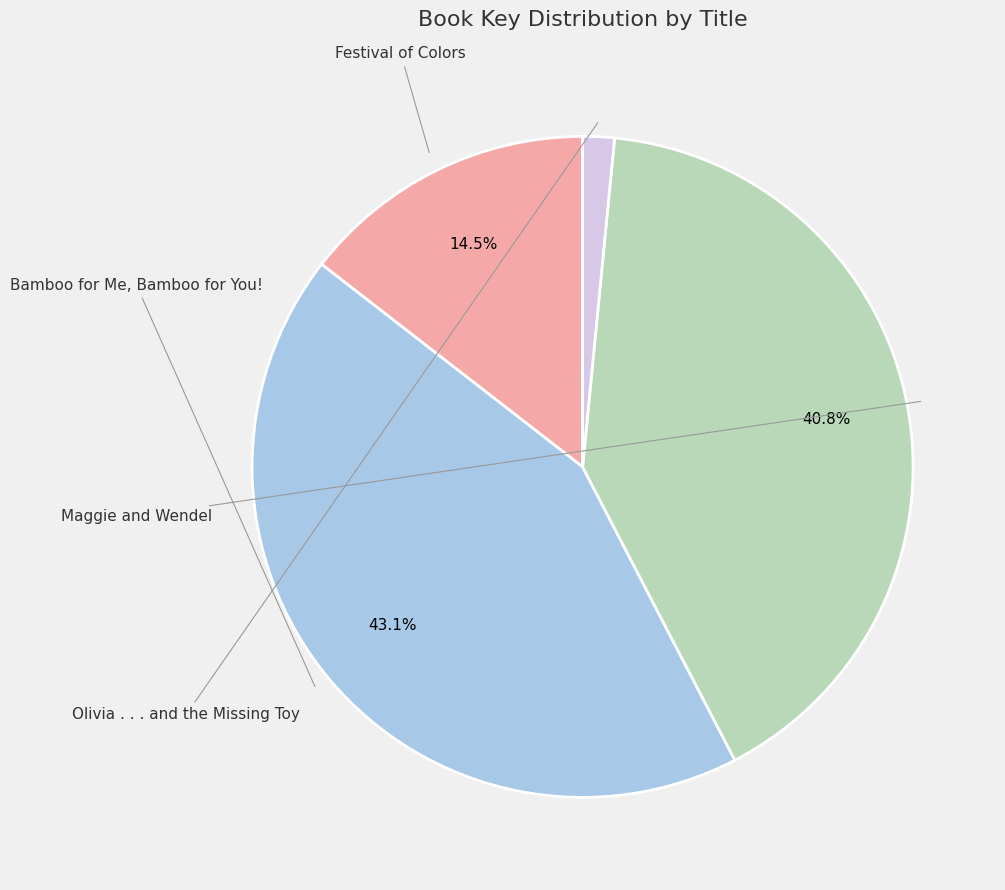

Is there a majority slice in this chart?

No